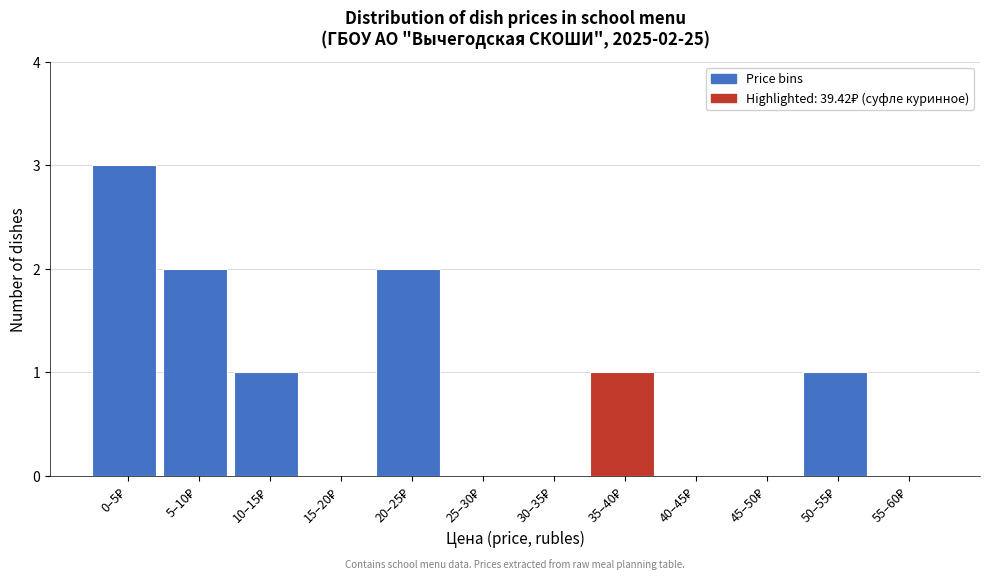

What is the sum of all values?

10